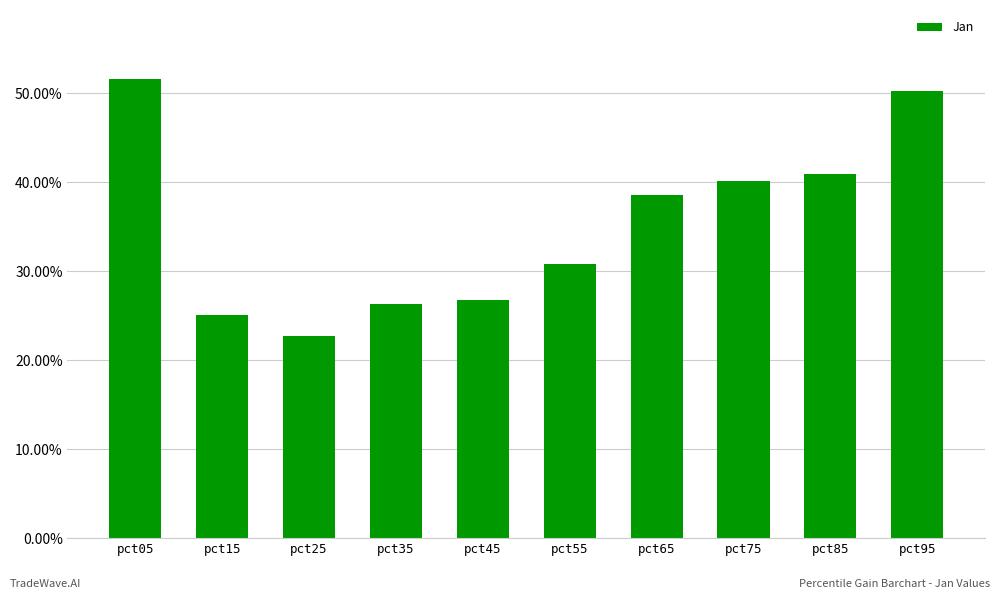

Rank the categories by value from lowest to highest.

pct25, pct15, pct35, pct45, pct55, pct65, pct75, pct85, pct95, pct05